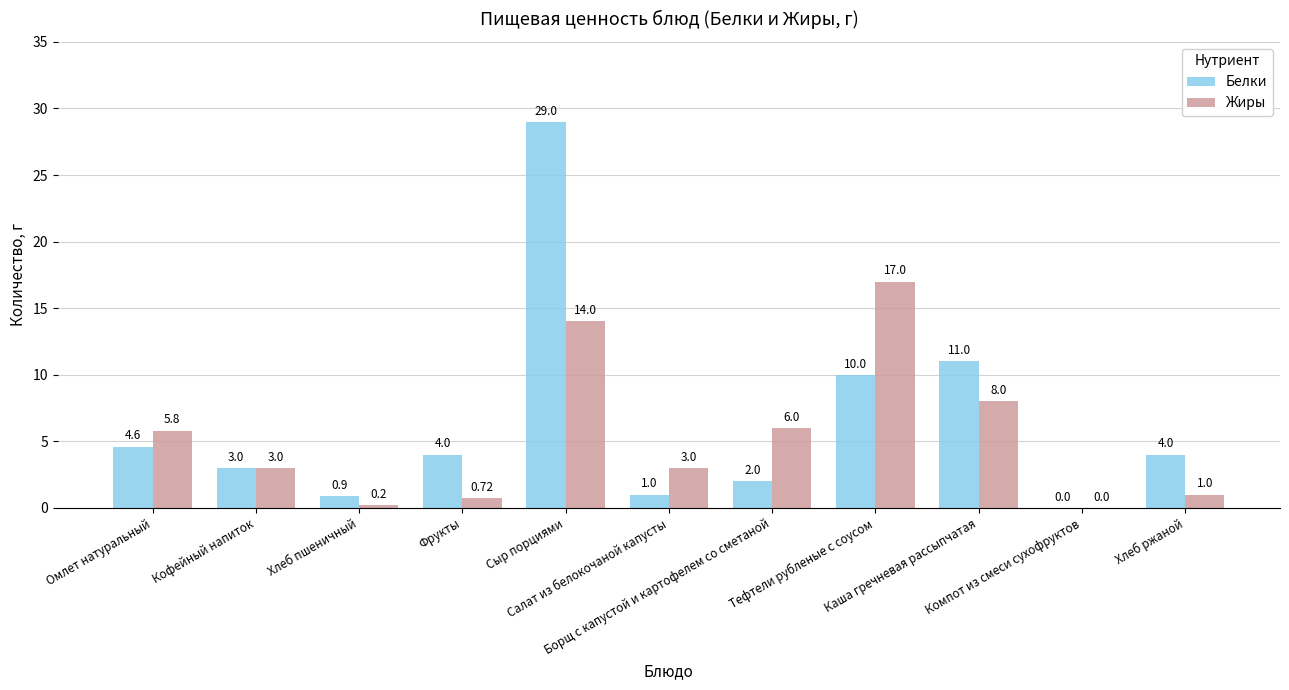

How many categories are shown in the chart?

11